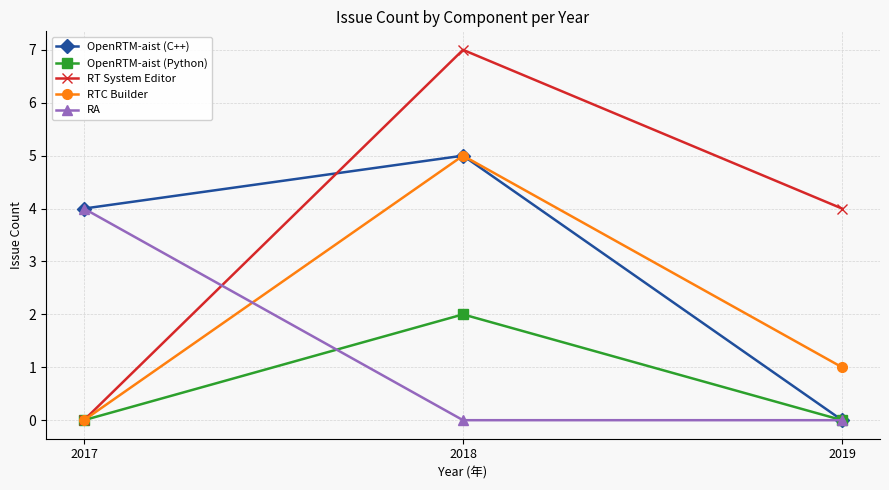

The value of RT System Editor at 2017 is 3. True or false?

False